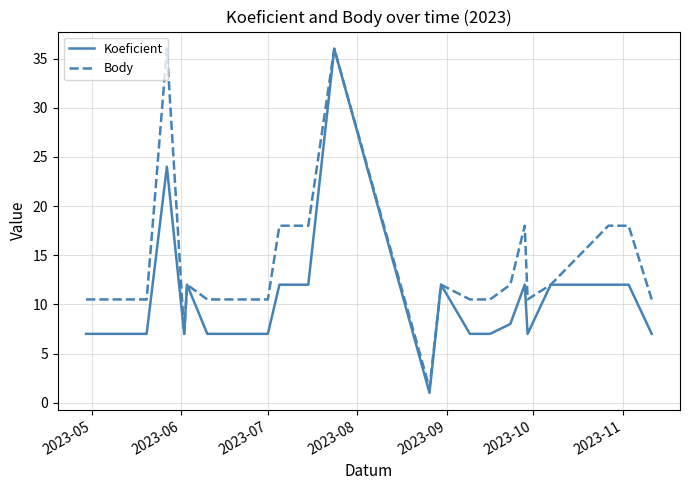

What is the difference between the highest and lowest values at 2023-06?

3.5